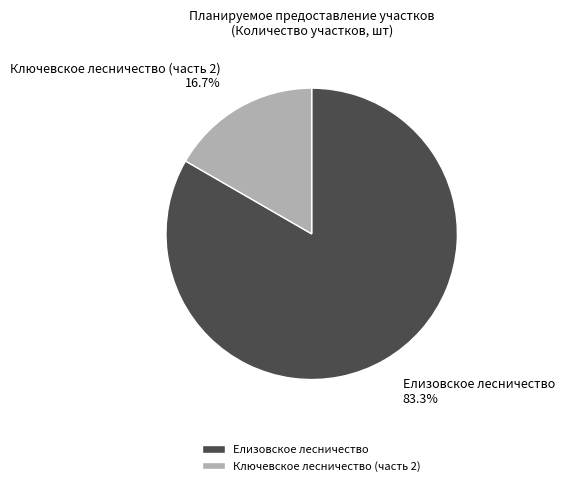

Do Ключевское лесничество (часть 2) and Елизовское лесничество together represent more than half of the pie?

Yes